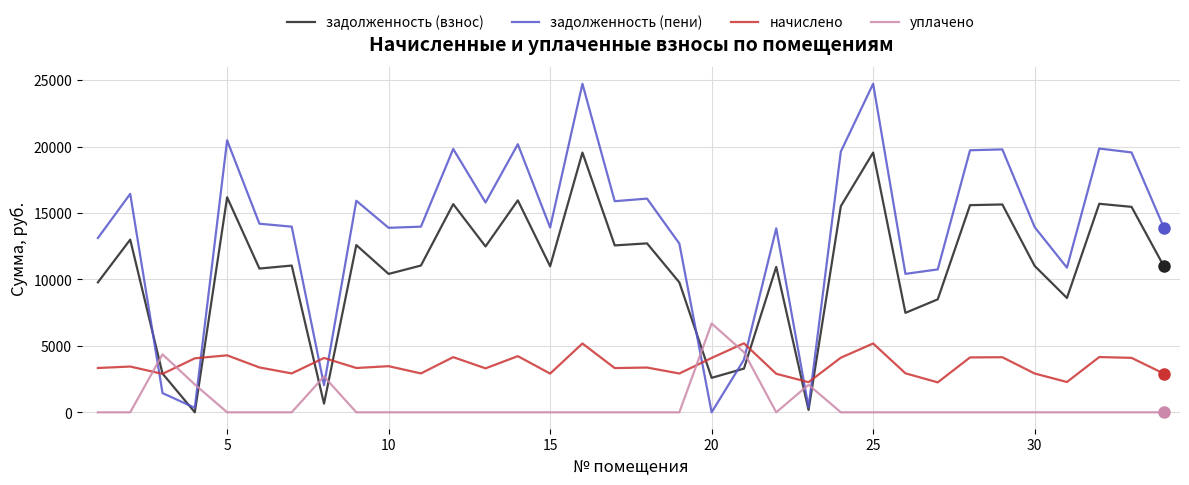

How many lines are shown in the chart?

4